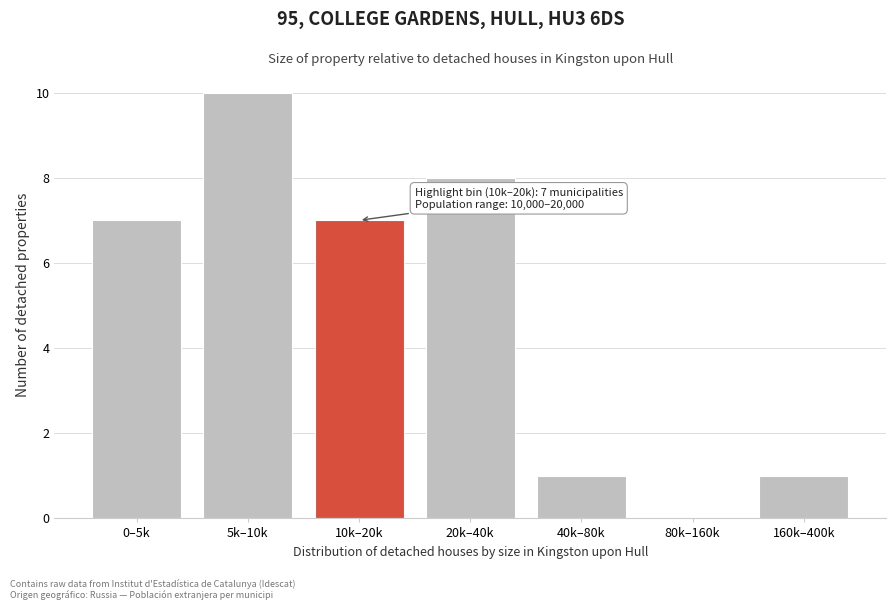

Reading right to left, transcribe all the data shown in this chart.

160k–400k=1	80k–160k=0	40k–80k=1	20k–40k=8	10k–20k=7	5k–10k=10	0–5k=7